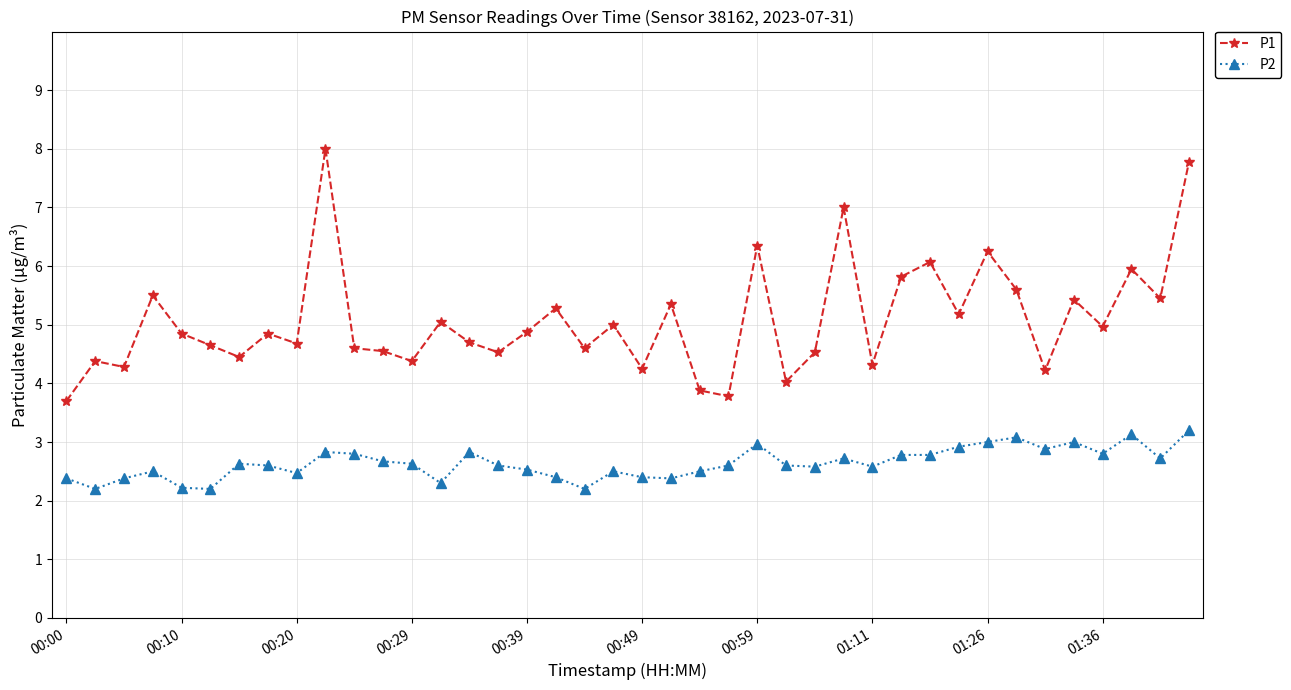

What is the minimum value for P1?

3.7